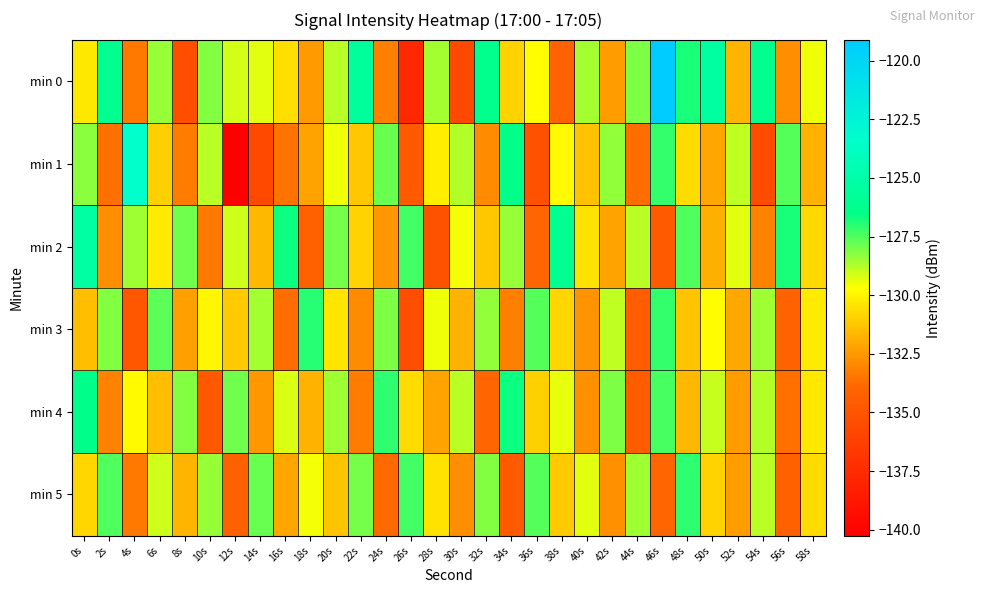

What is the maximum value shown in the chart?

-119.1